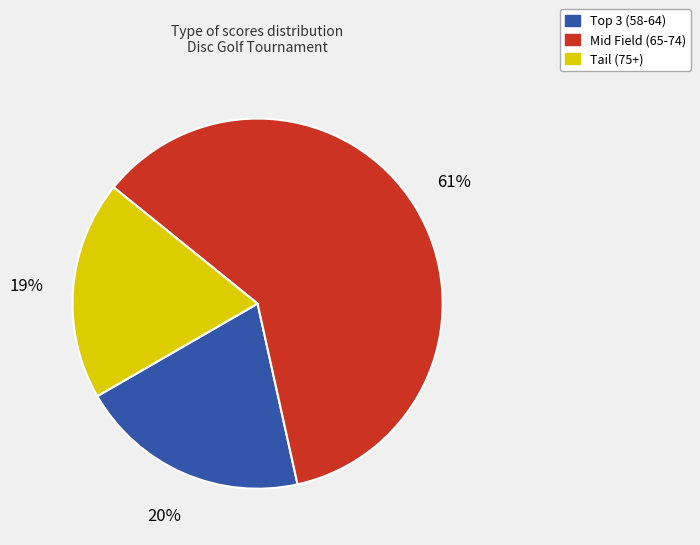

Is there a majority slice in this chart?

Yes